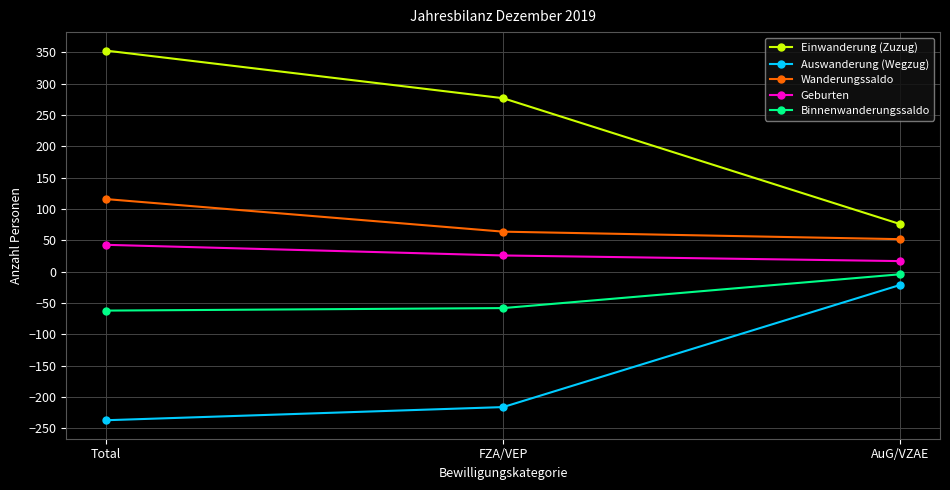

What is the approximate value of Geburten at Total, to the nearest 5?

45